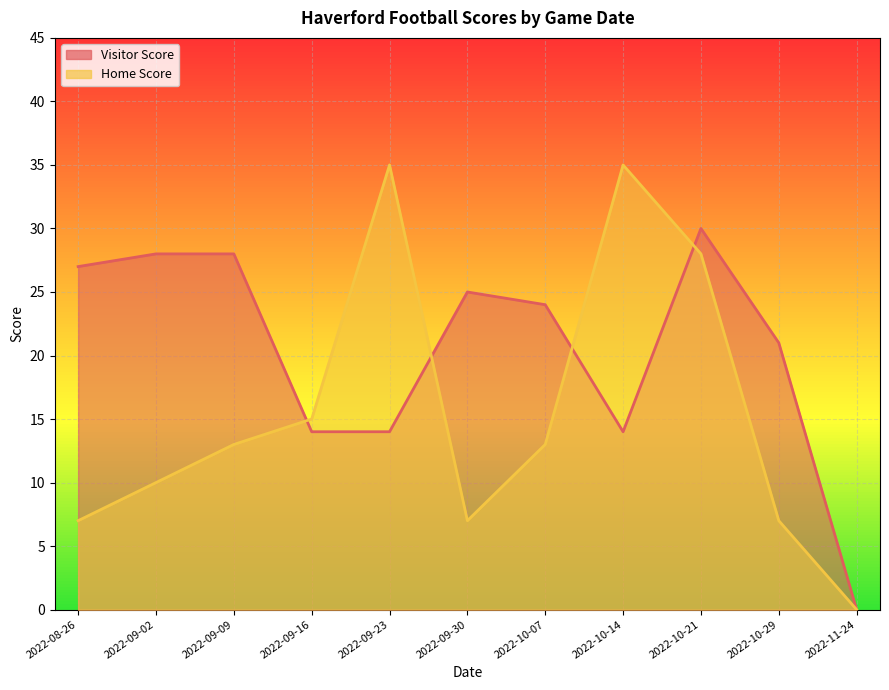

Which label corresponds to the largest value in the chart?

2022-09-23